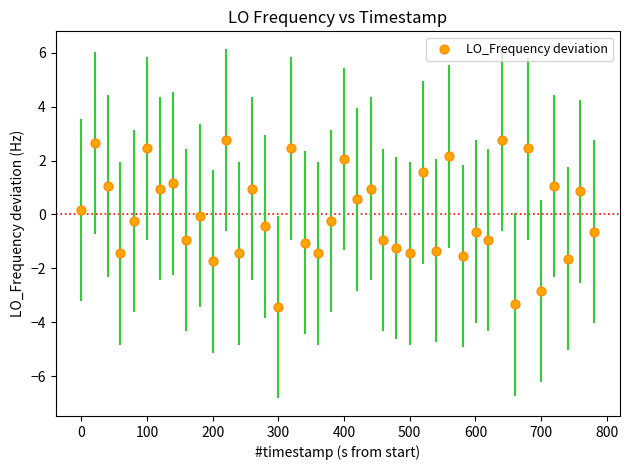

What is the range of Y values (max minus min)?

6.2